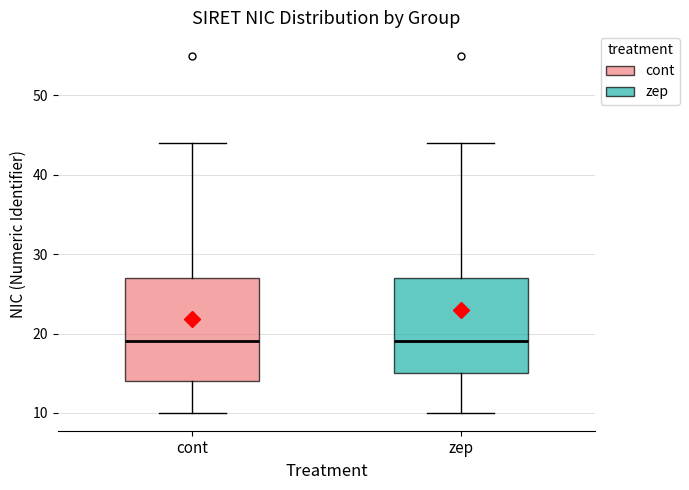

Reading left to right, read every box against the y-axis: the position of its median line, the range the box covers, and the ends of its whiskers. The values are not printed on the chart, so give them approximately, as read against the axis.

cont: median 19, box 14 to 27, whiskers 10 to 44
zep: median 19, box 15 to 27, whiskers 10 to 44